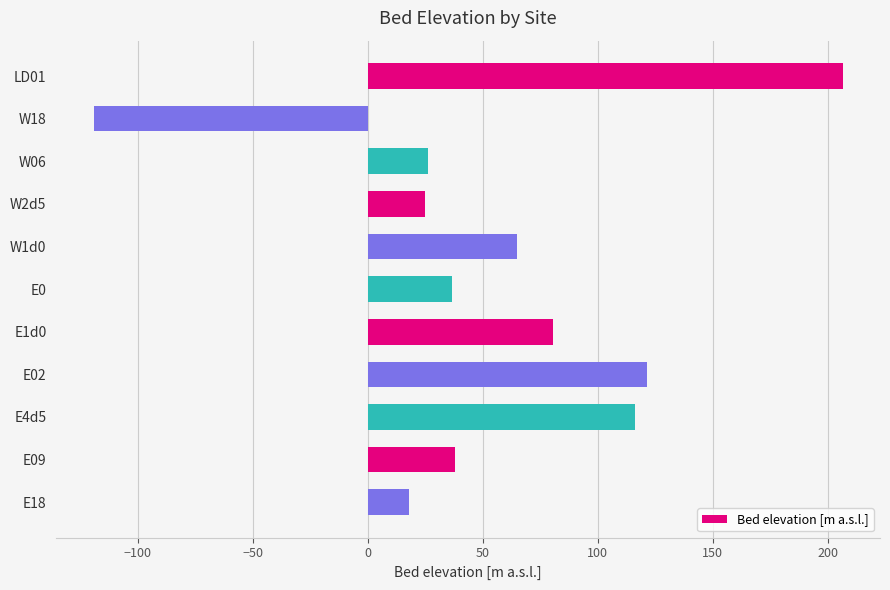

The value at W18 is -82.3. True or false?

False